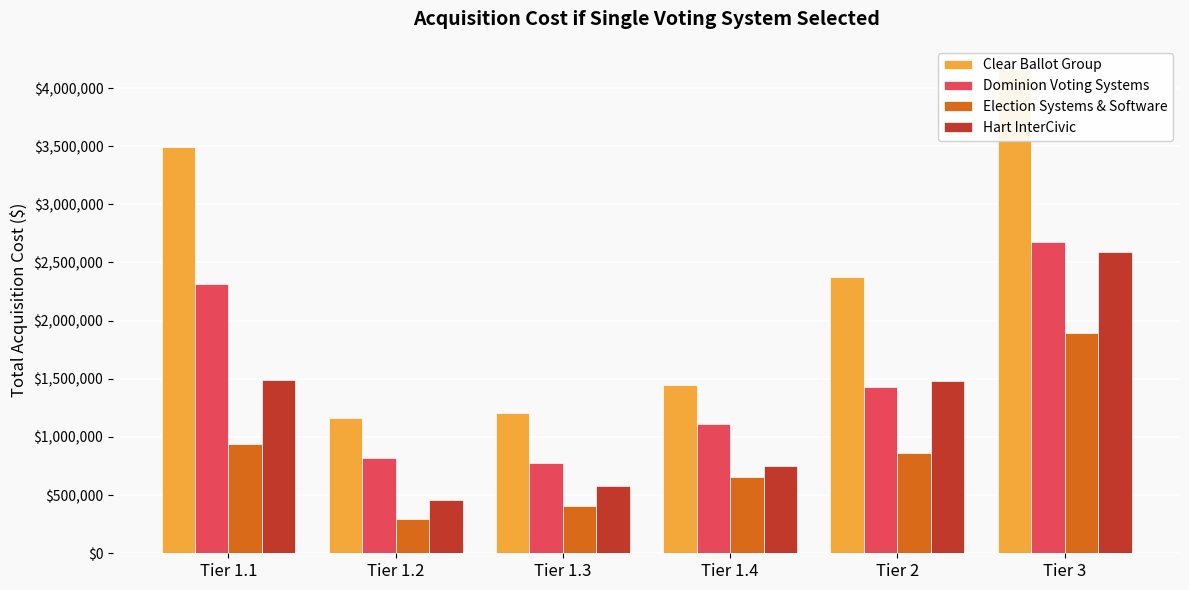

Between Tier 1.3 and Tier 1.2, which is larger?

Tier 1.3